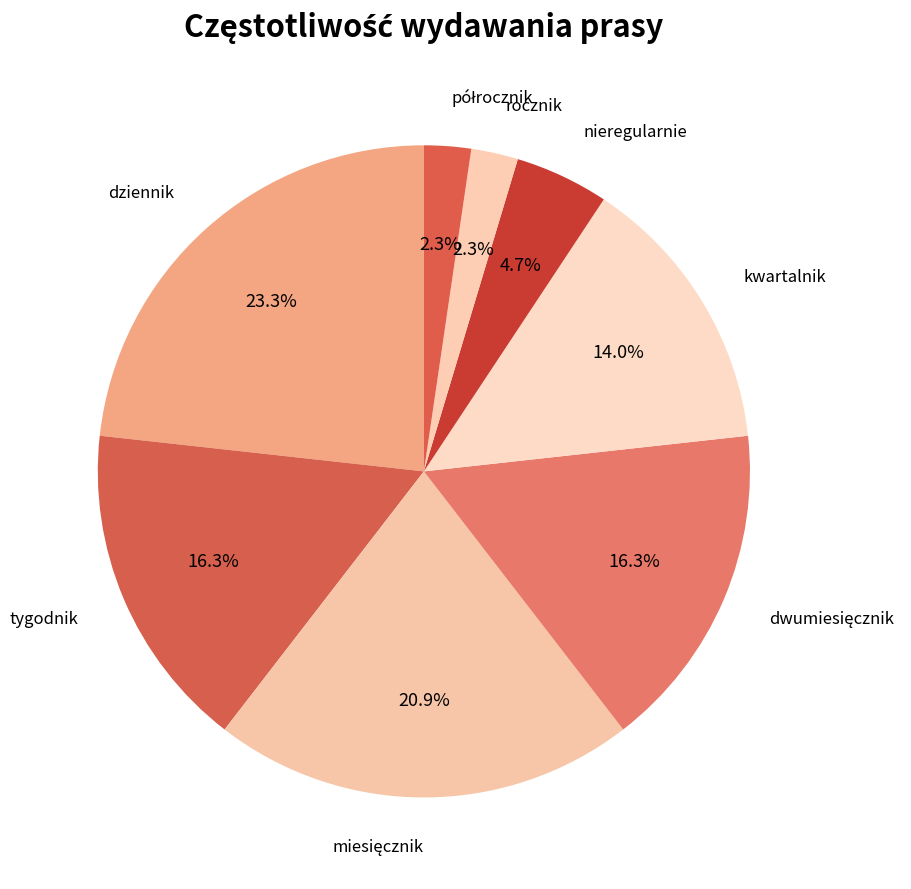

What percentage is NOT represented by rocznik?

97.7%